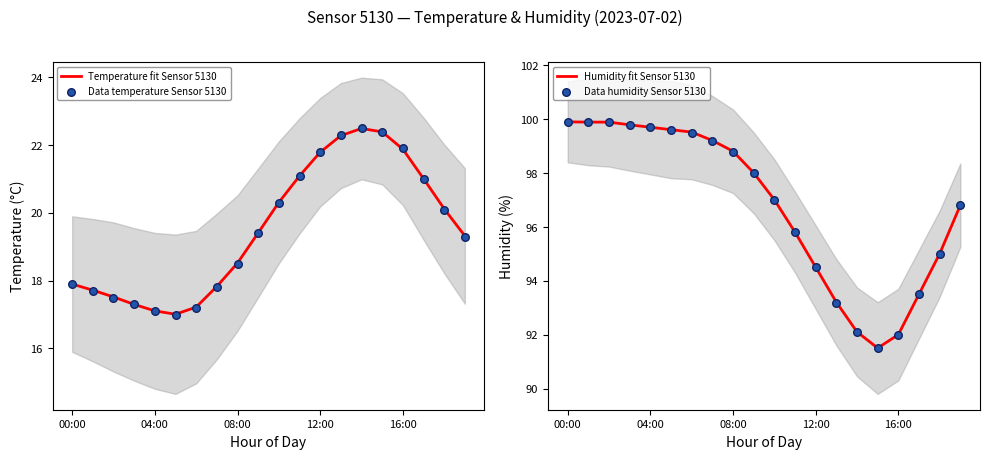

At which category is the sum across all series the highest?

00:00